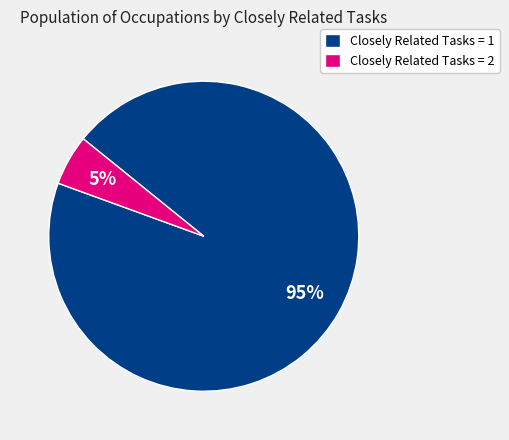

Does Closely Related Tasks = 1 represent more than half of the total?

Yes